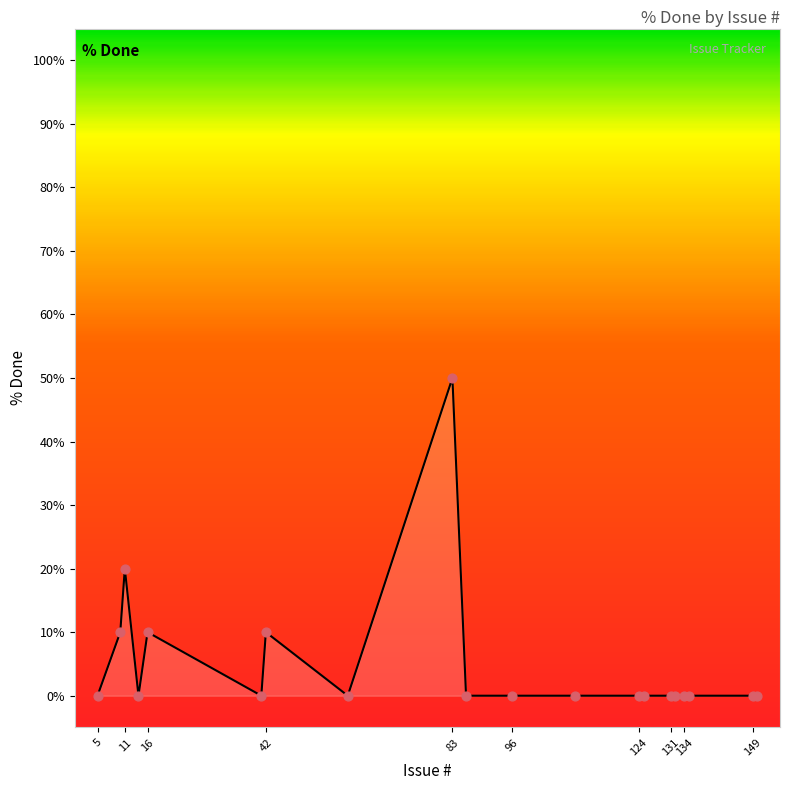

At which category does the chart reach its peak across all series?

83